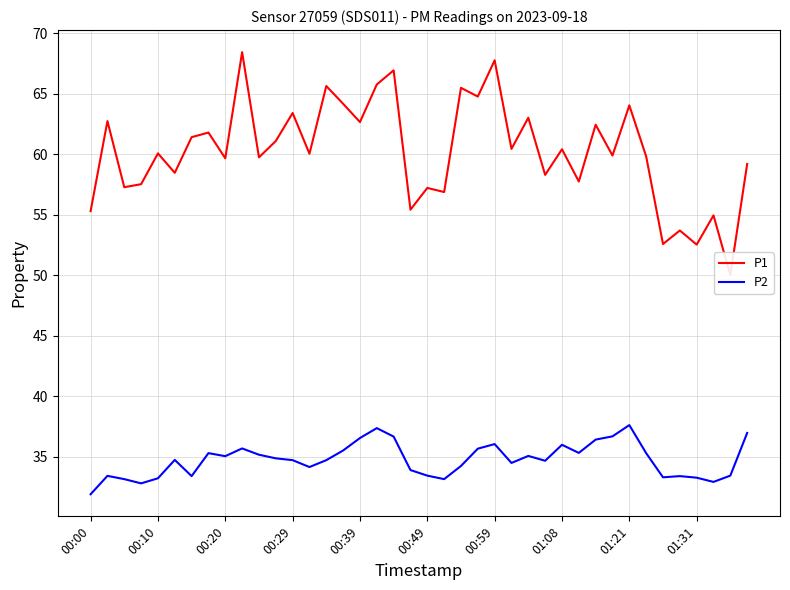

What is the value of the P2 point at the 20th from the left?

33.9